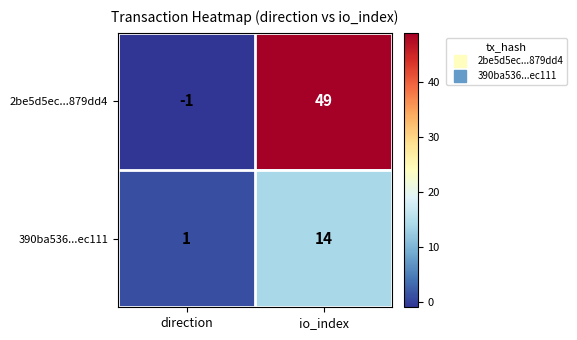

How many values in the 390ba536...ec111 series are below 14?

1